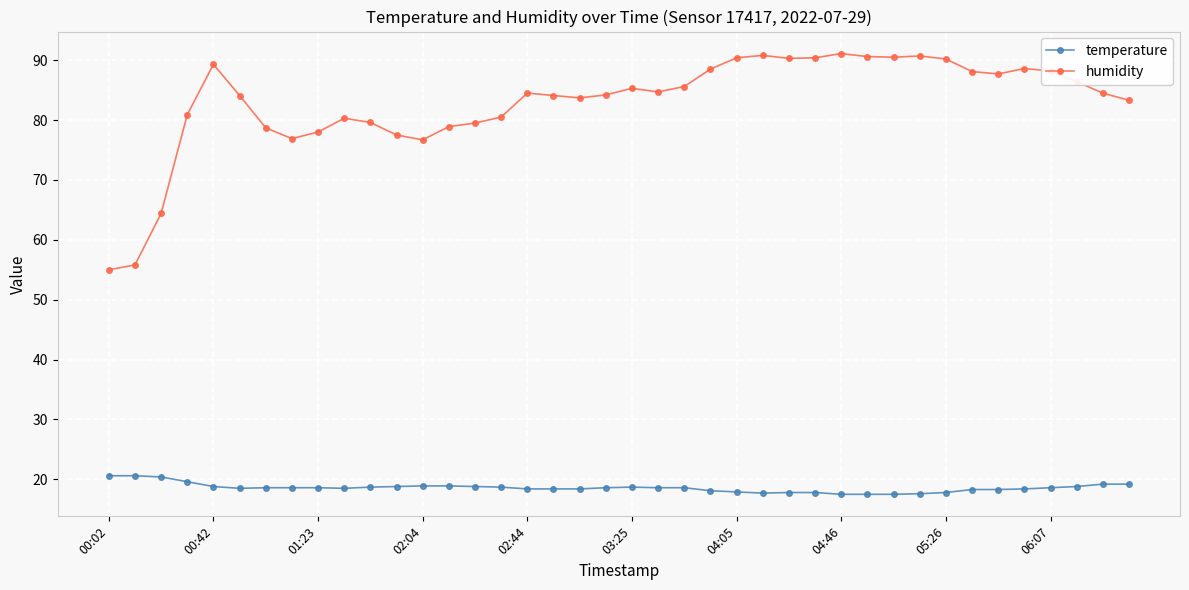

How many lines are shown in the chart?

2